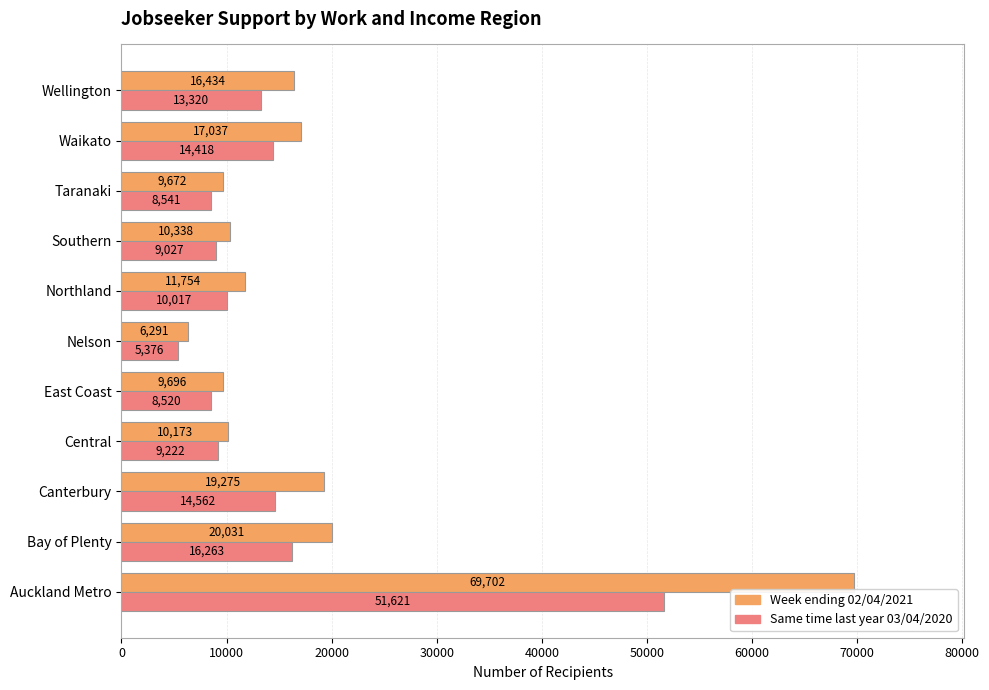

What is the spread (max minus min) of values at Wellington?

3114